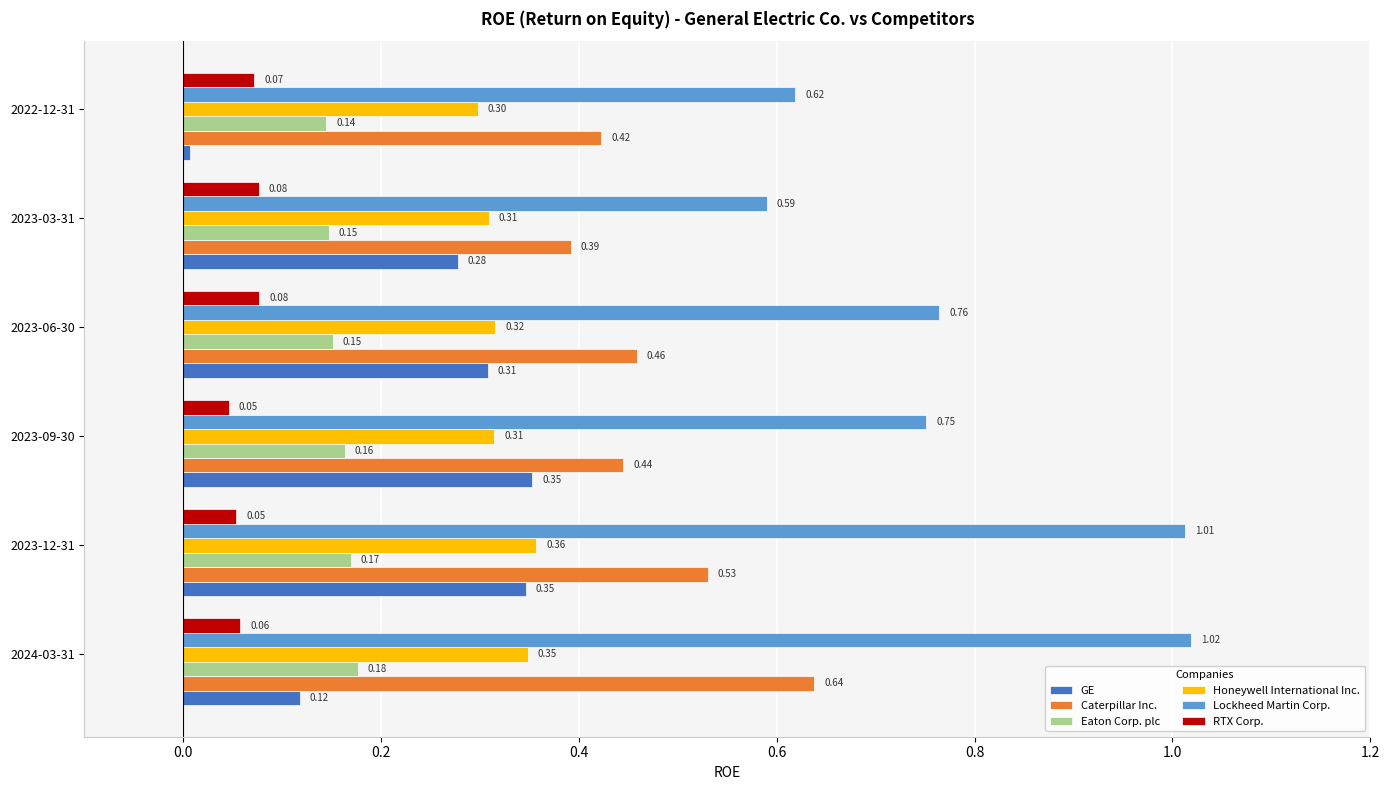

Which series has the widest spread of values?

Lockheed Martin Corp.